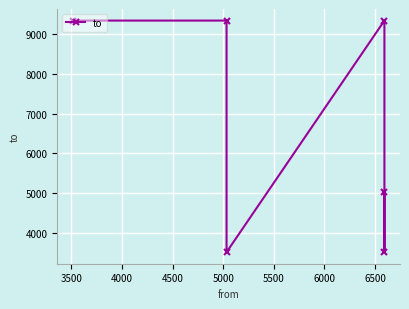

What is the value of the 4th point from the left?

9338